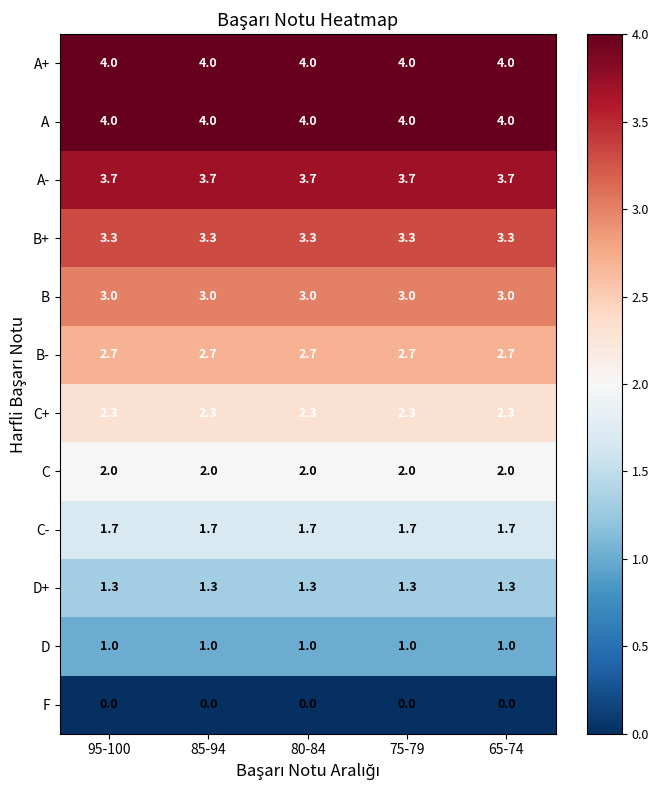

What is the total value across all series at 80-84?

29.0